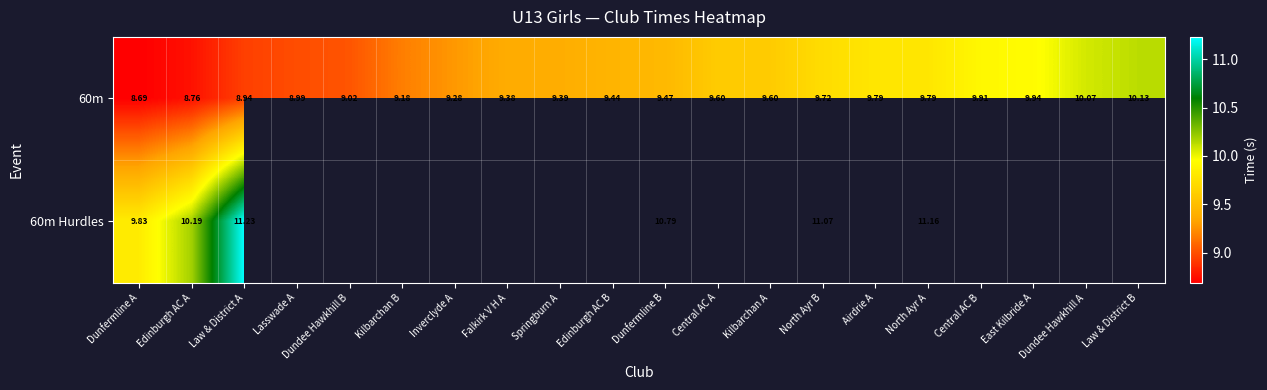

At which label does 60m first exceed 9?

Dundee Hawkhill B